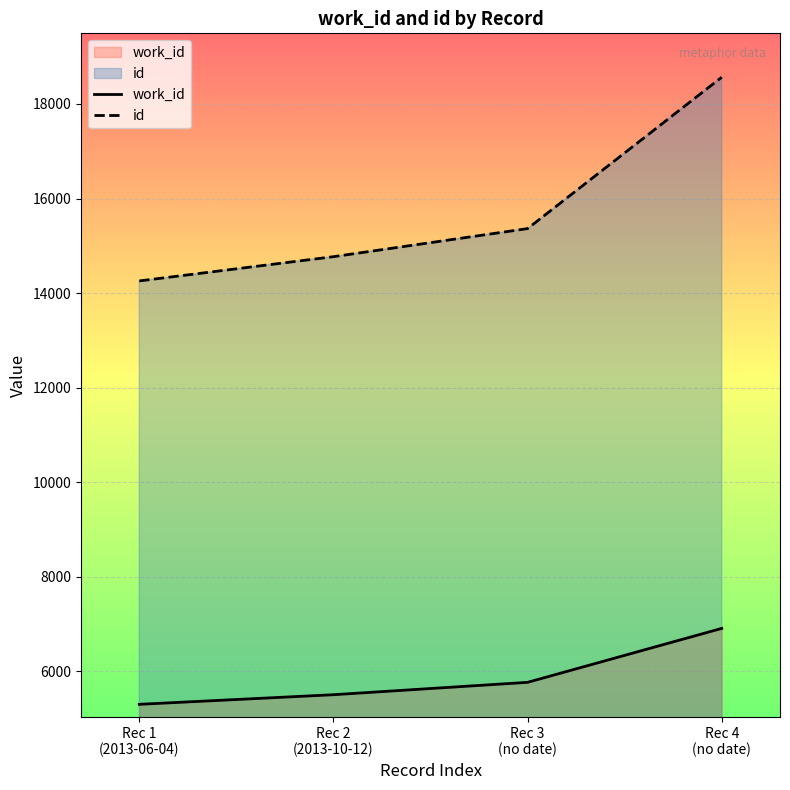

Which category has the lowest value across all series?

Rec 1
(2013-06-04)